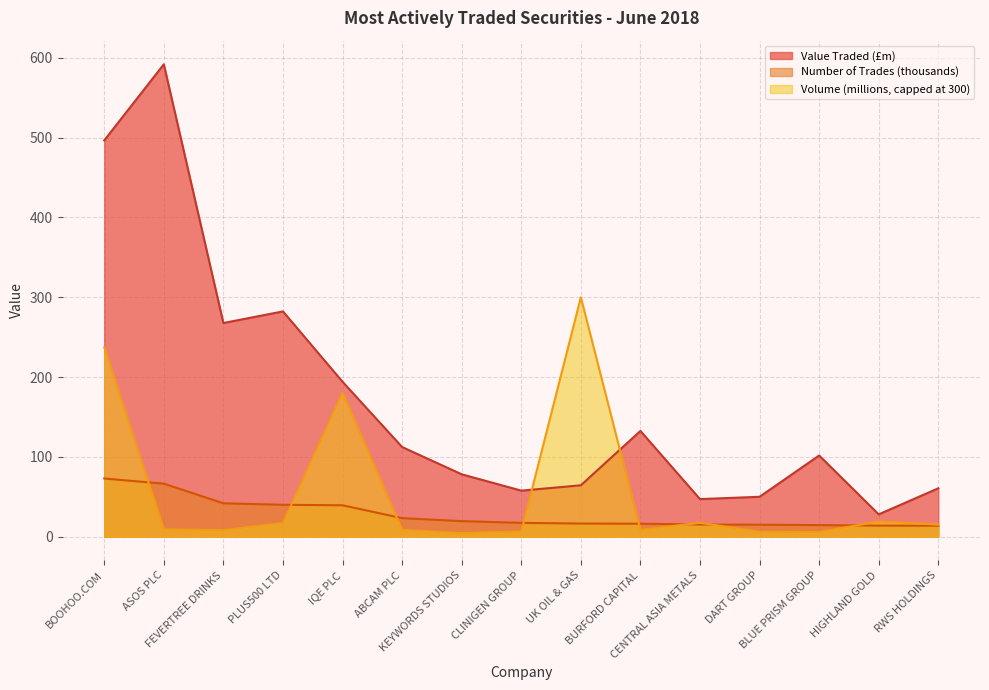

True or false: Number of Trades (thousands) and Value Traded (£m) intersect in this chart.

False